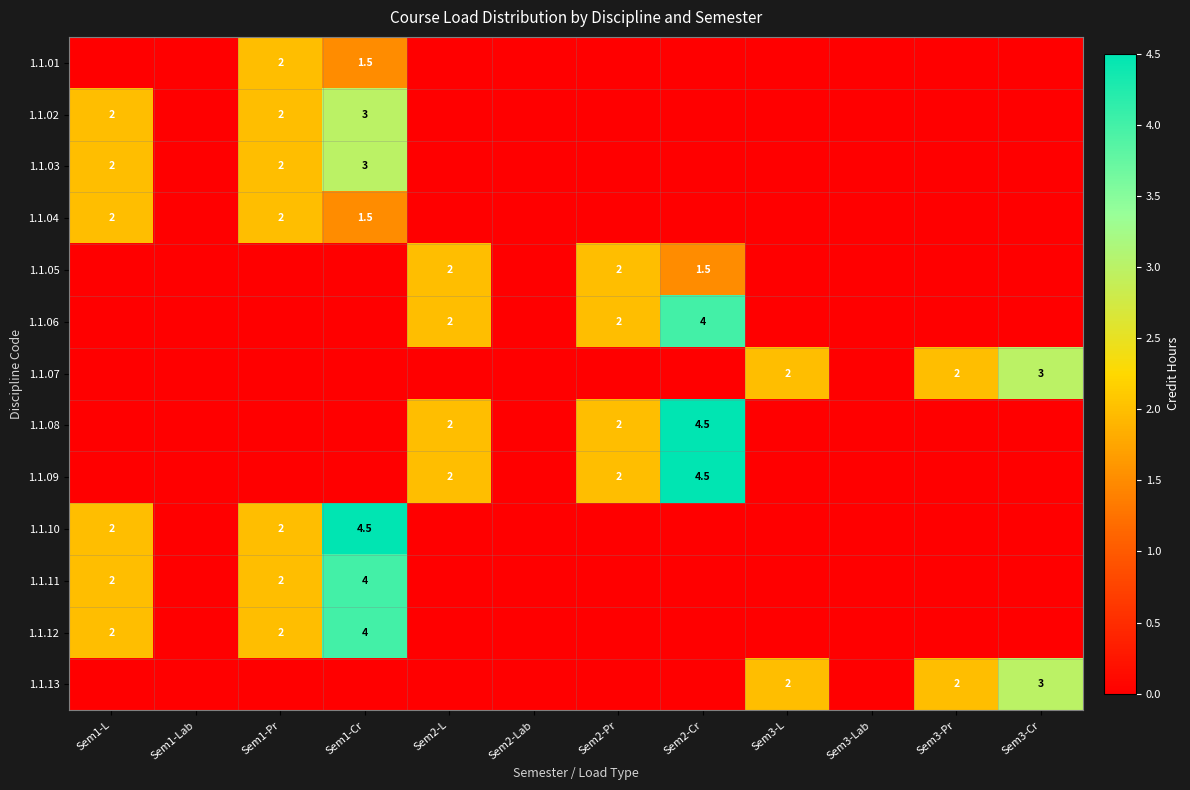

The value of 1.1.11 at Sem1-L is 2.0. True or false?

True